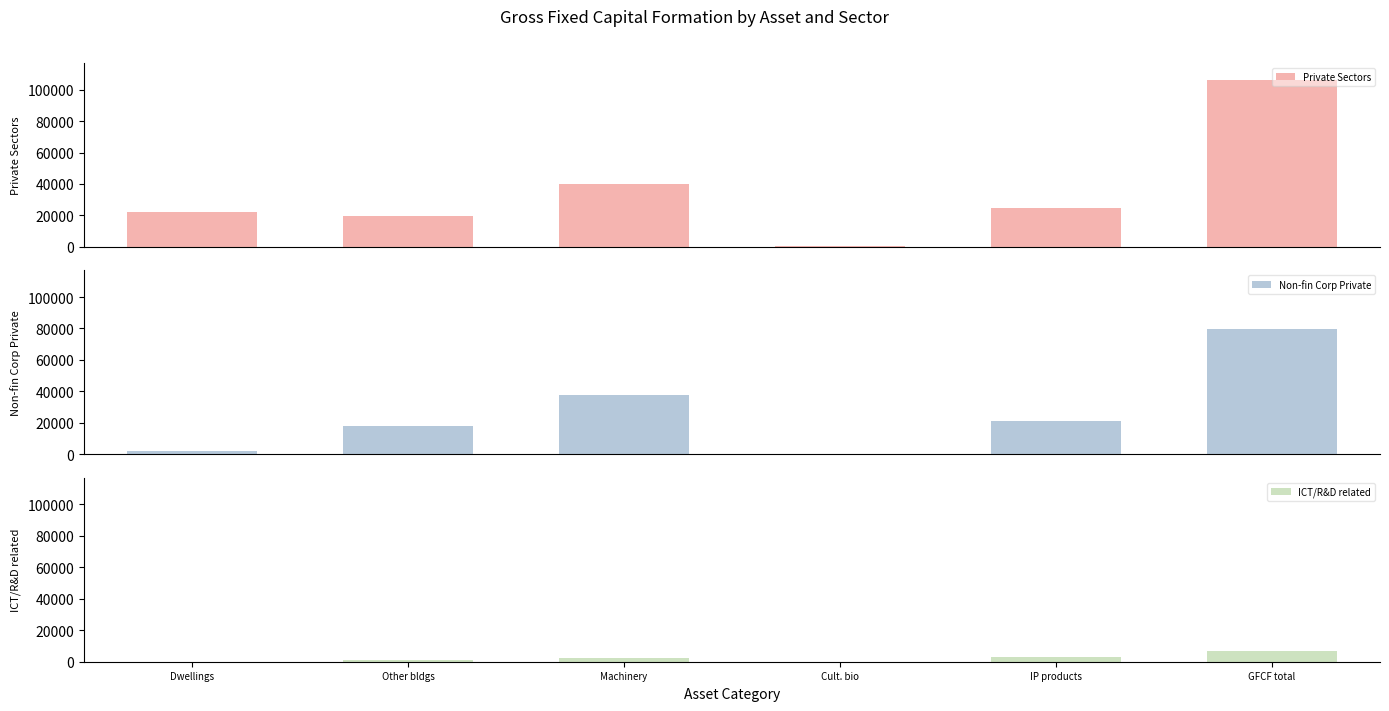

Which series has the largest range (max minus min)?

Private Sectors